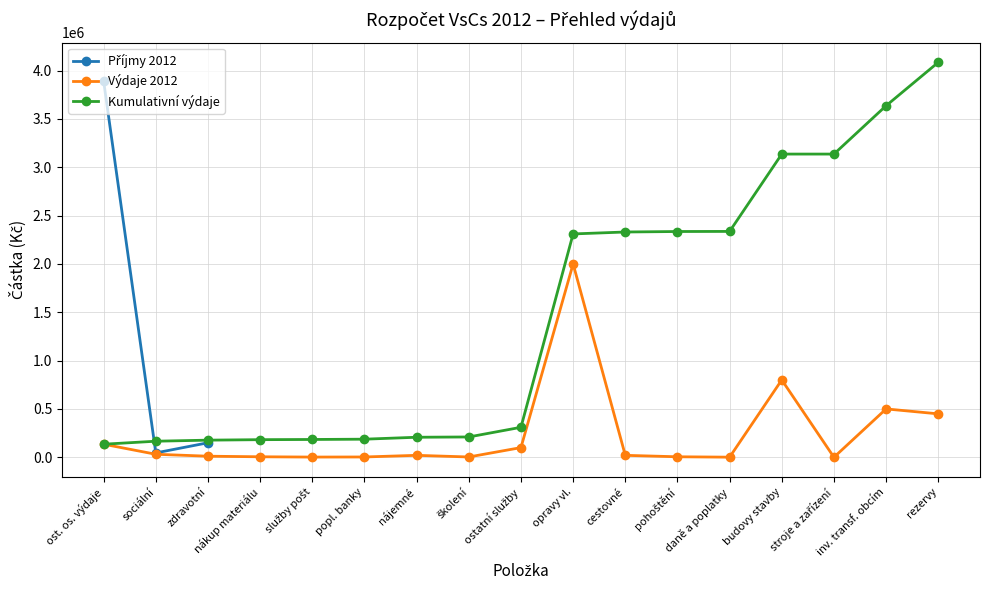

What is the difference between the maximum and minimum values?

3845000